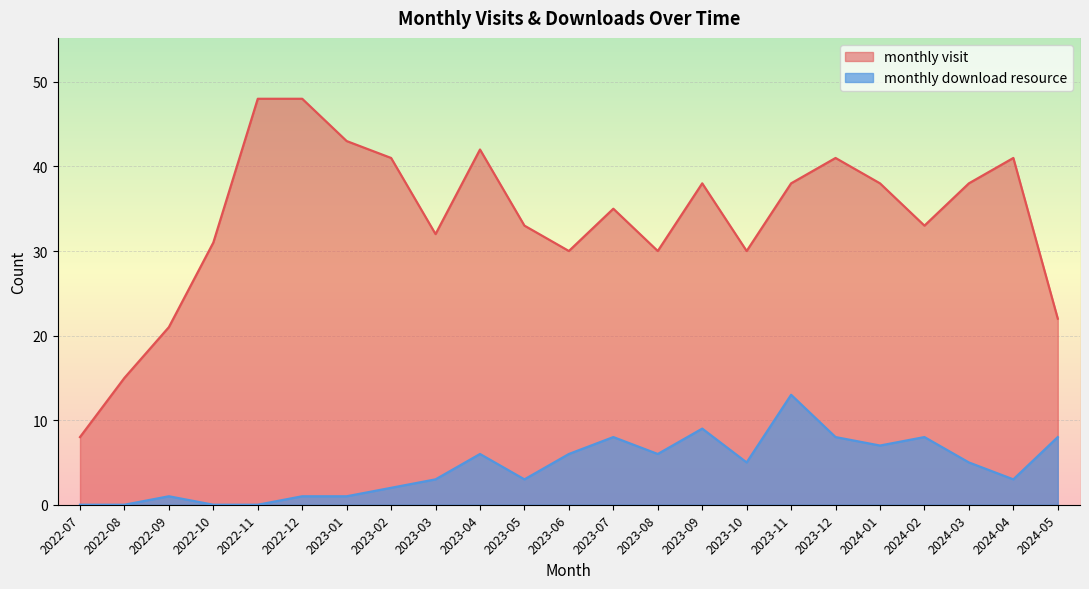

What is the maximum value for monthly_visit?

48